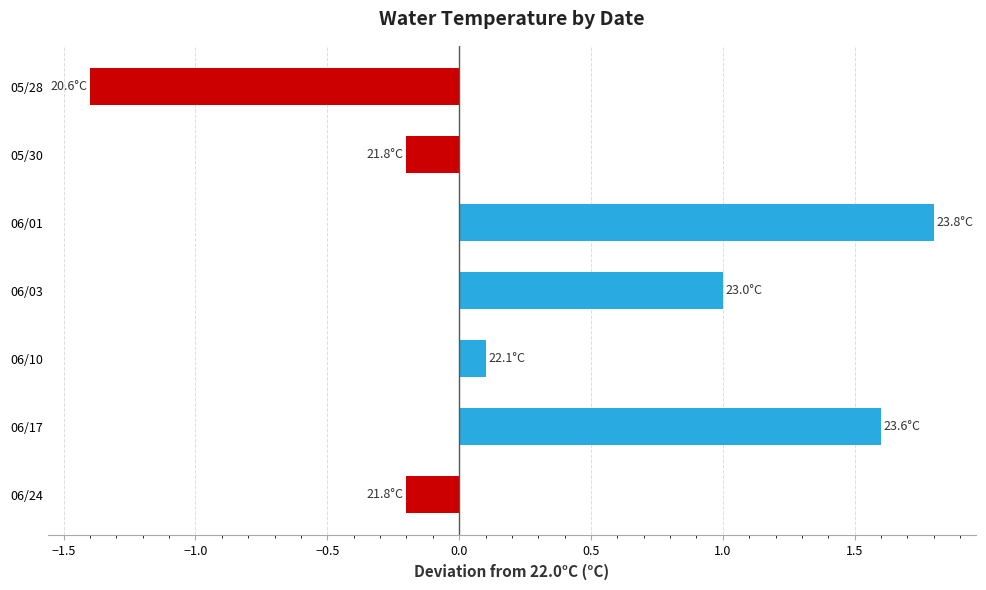

What is the smallest value displayed?

-1.4